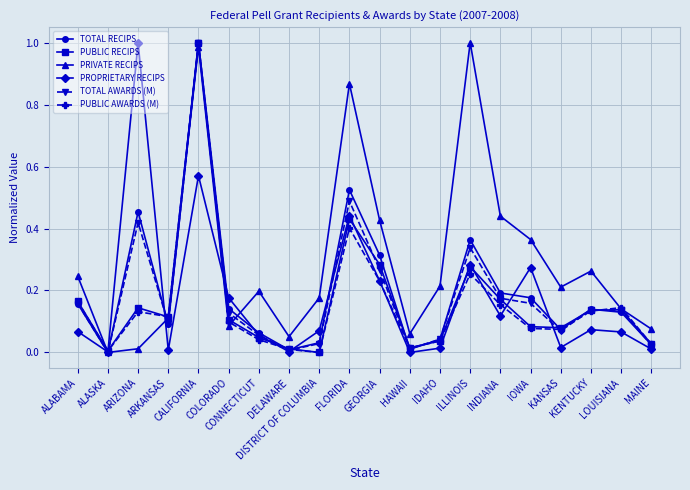

True or false: TOTAL AWARDS (M) has more than 2 points higher than both neighbors.

True